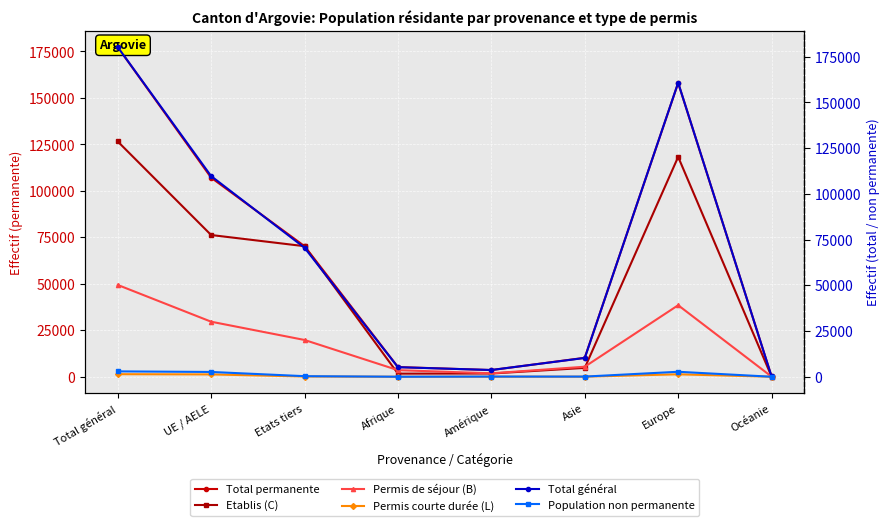

Does the chart display data point markers on the line(s)?

Yes